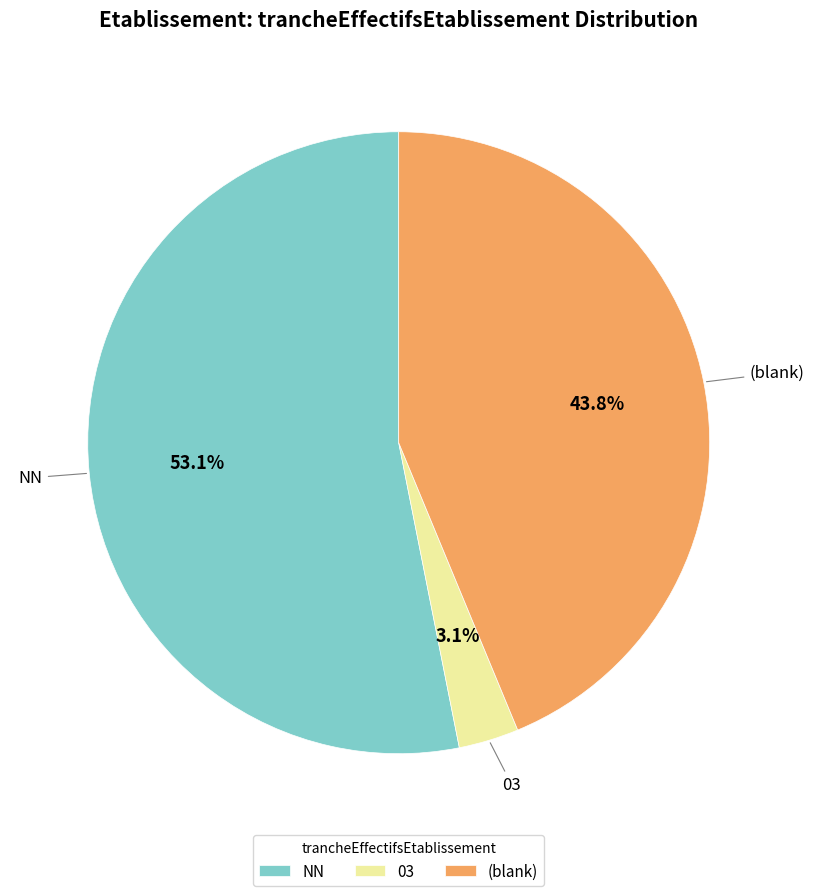

Rank the categories by value from lowest to highest.

03, (blank), NN